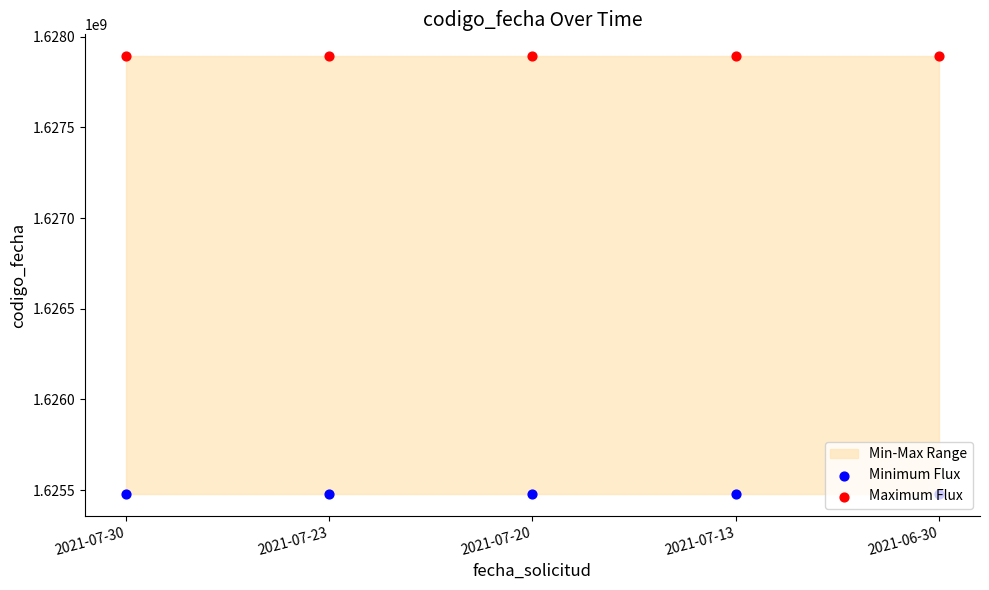

Which series has the largest total across all categories?

Maximum Flux